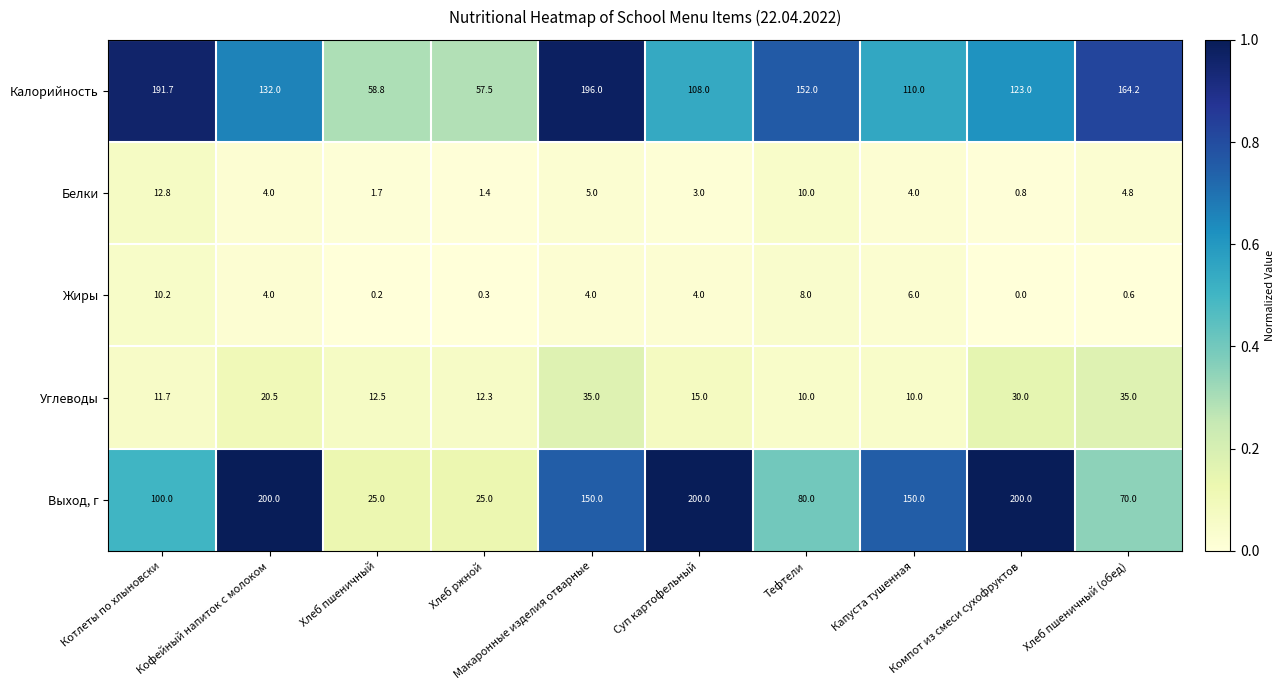

What is the highest value of the Калорийность series?

196.0